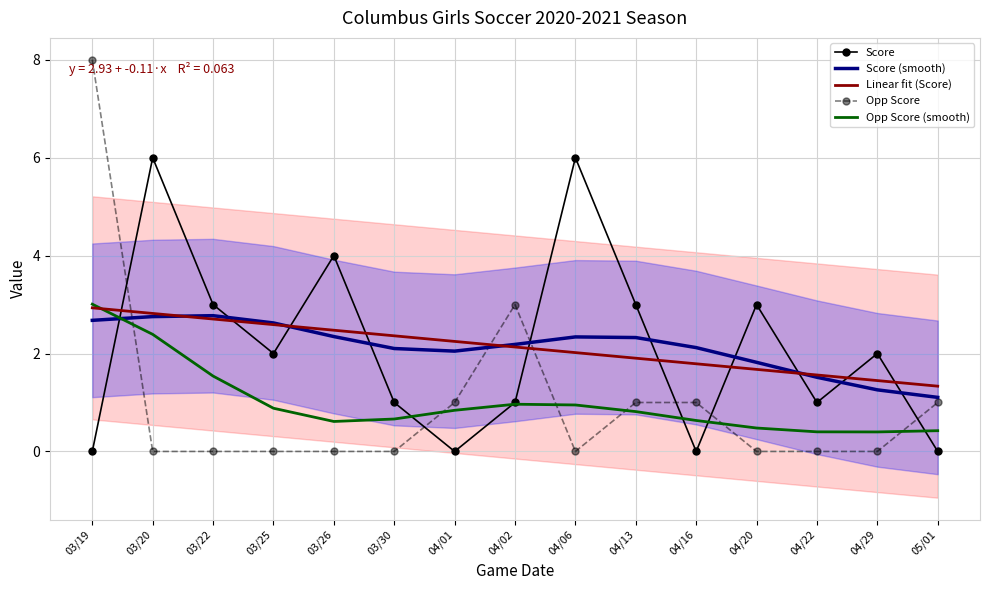

What is the spread (max minus min) of values at 05/01?

1.3